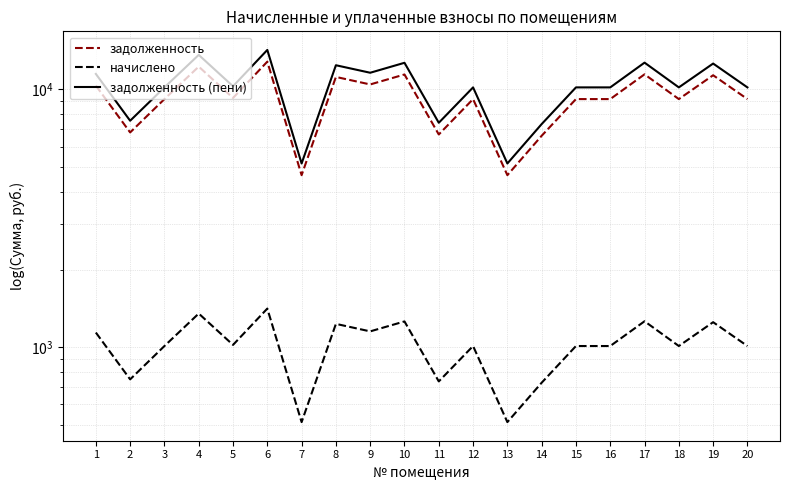

At which category does задолженность reach its first local peak?

4